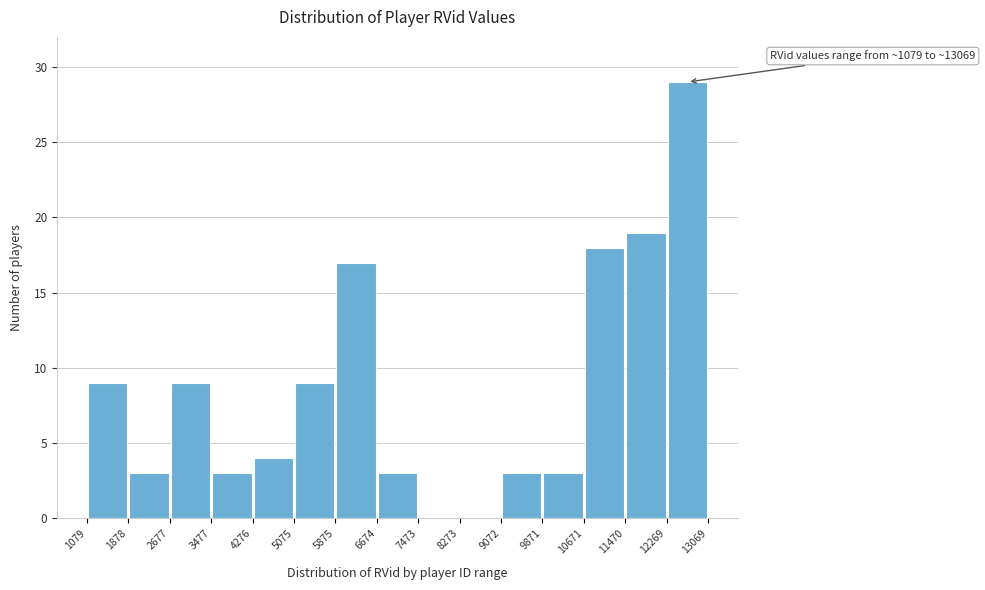

Over which range of the x-axis is the bar tallest?

12269 to 13069